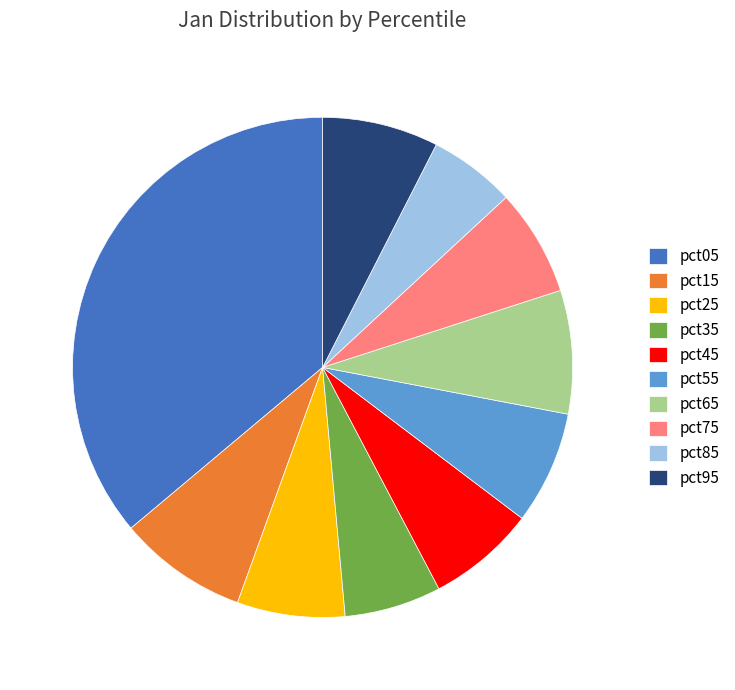

How many slices are in this pie chart?

10